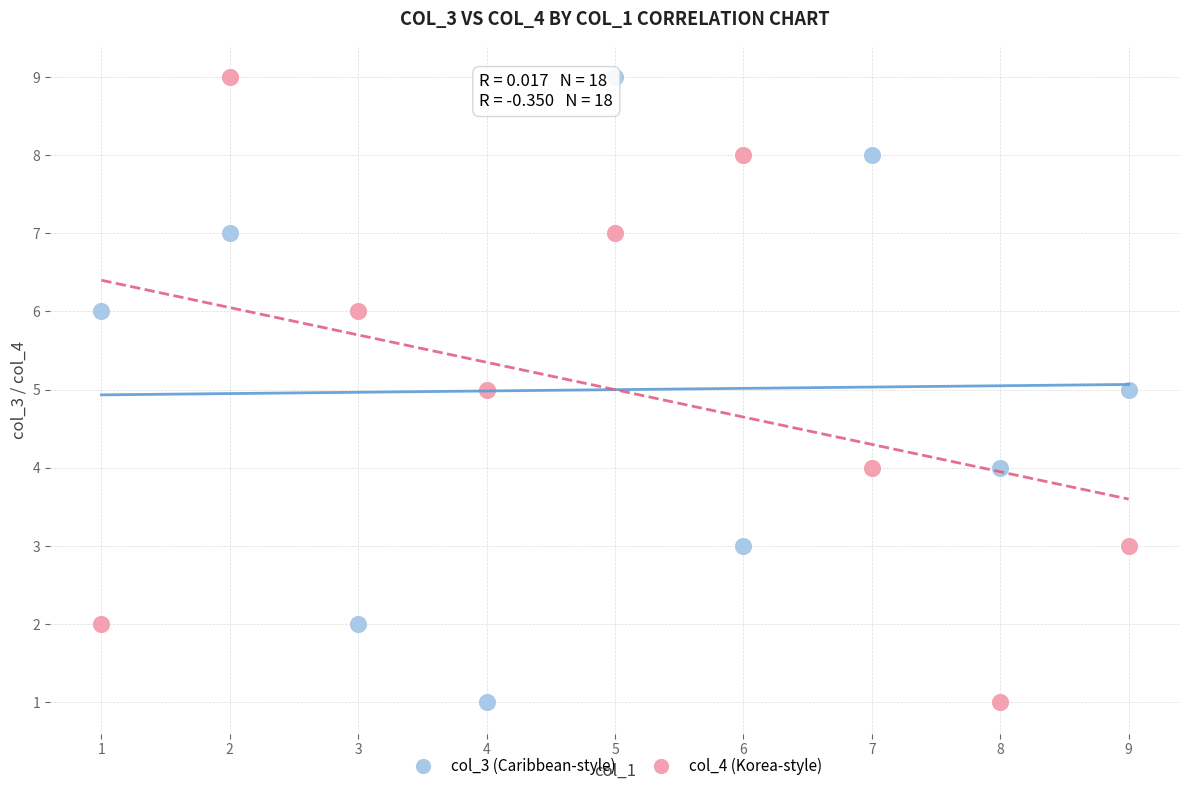

What is the X range (max minus min) for the scatter plot?

8